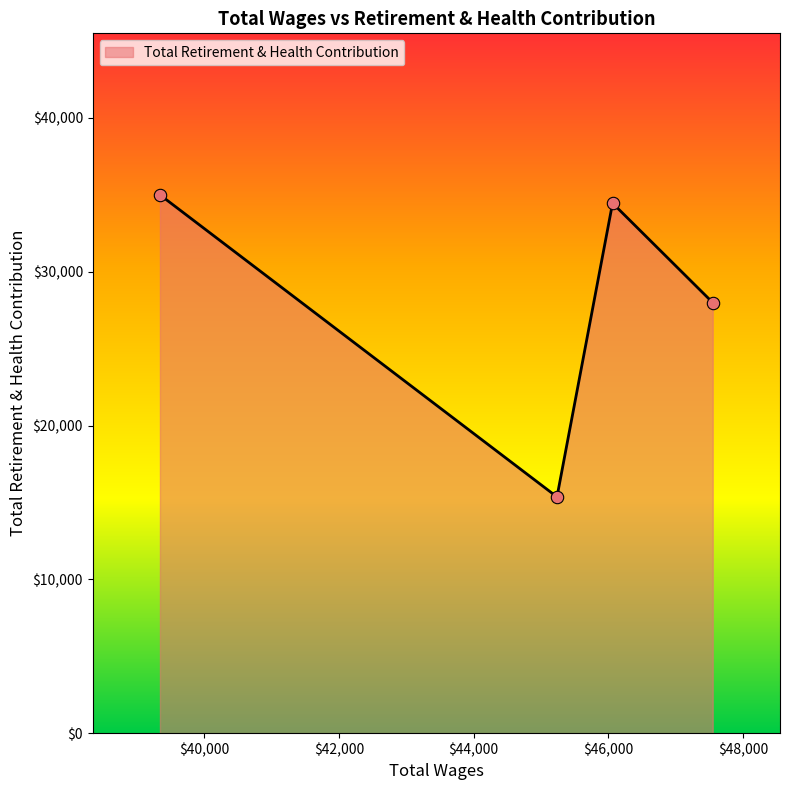

What is the maximum value shown in the chart?

34997